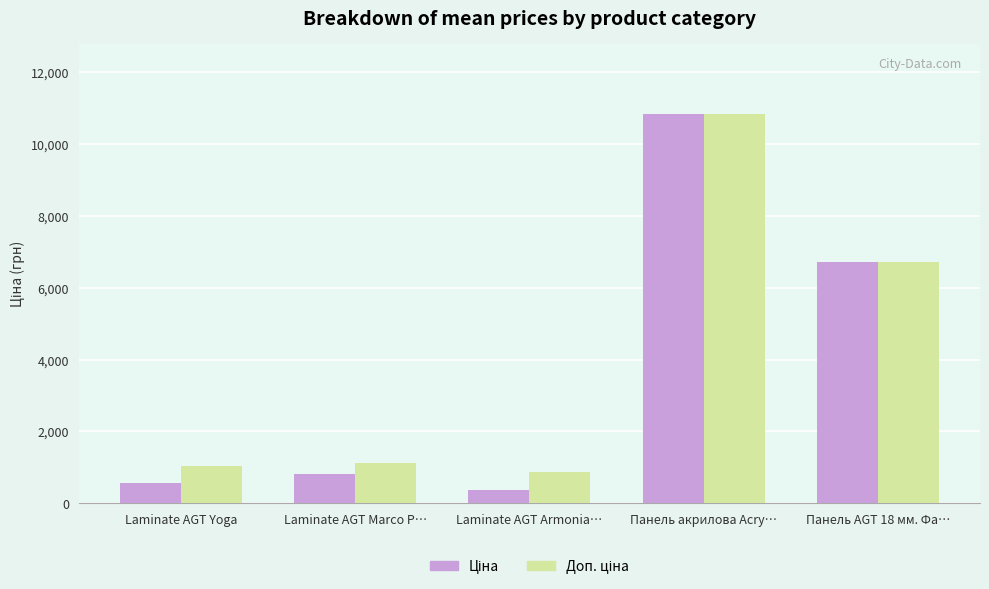

What is the minimum value shown in the chart?

367.6